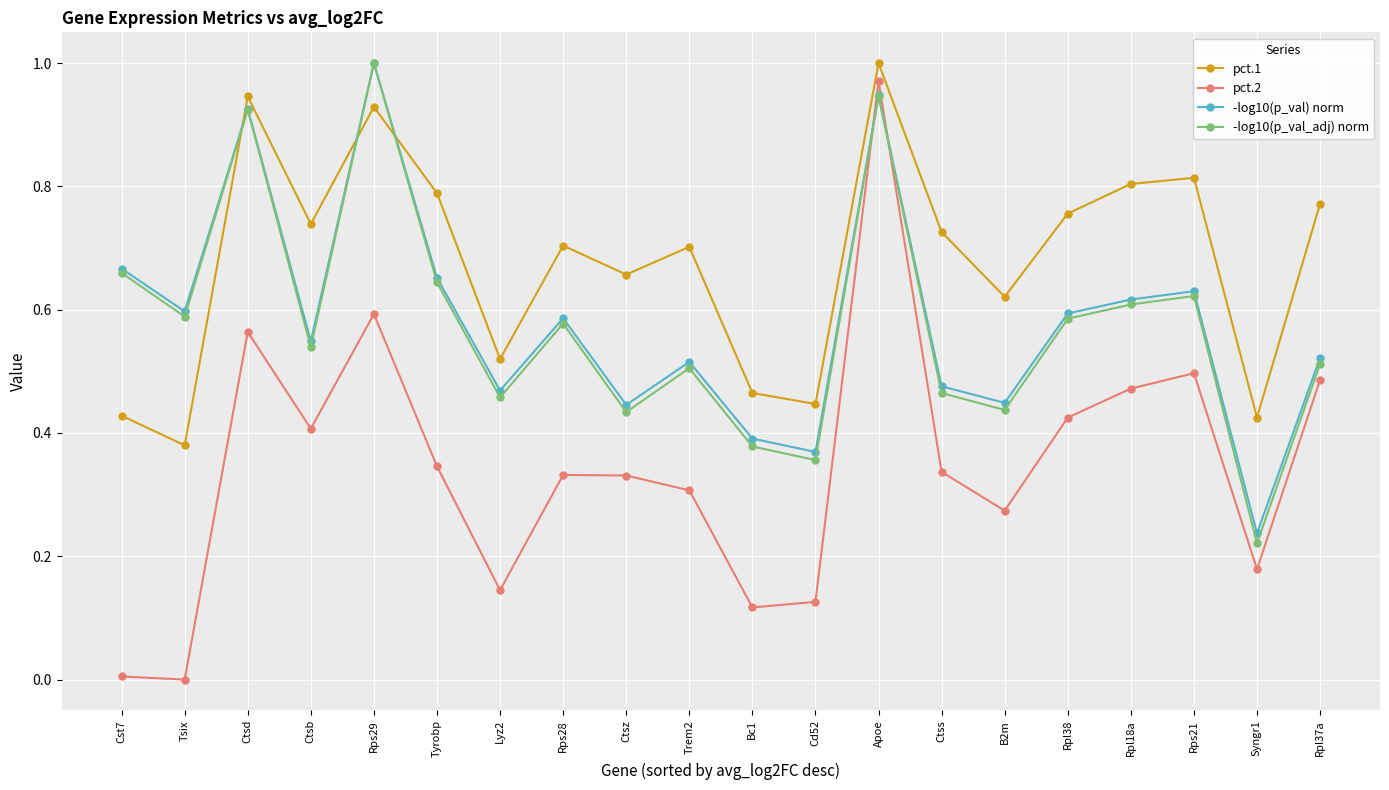

How many lines are shown in the chart?

4